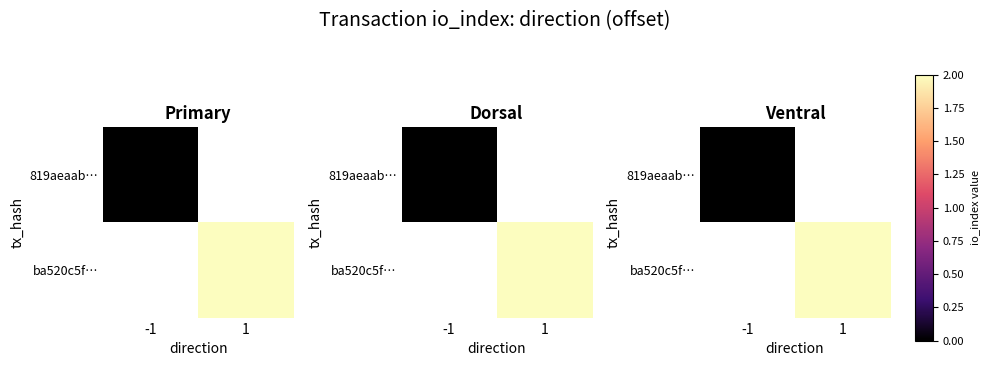

Where is 819aeaab… nearest to the value 0?

-1